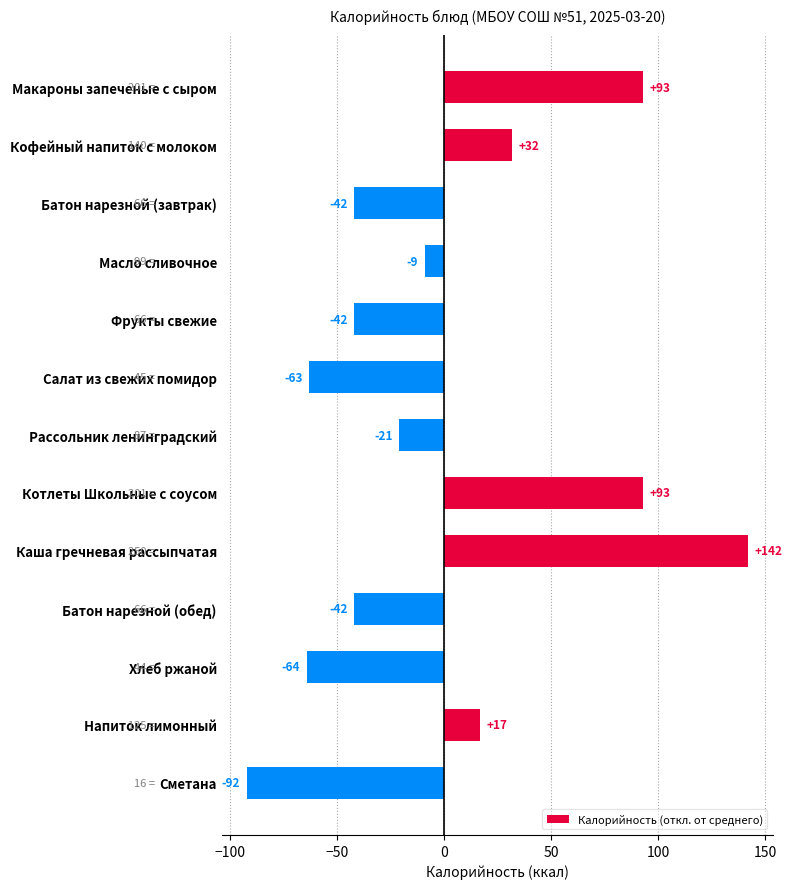

At which label is the value closest to 24?

Напиток лимонный